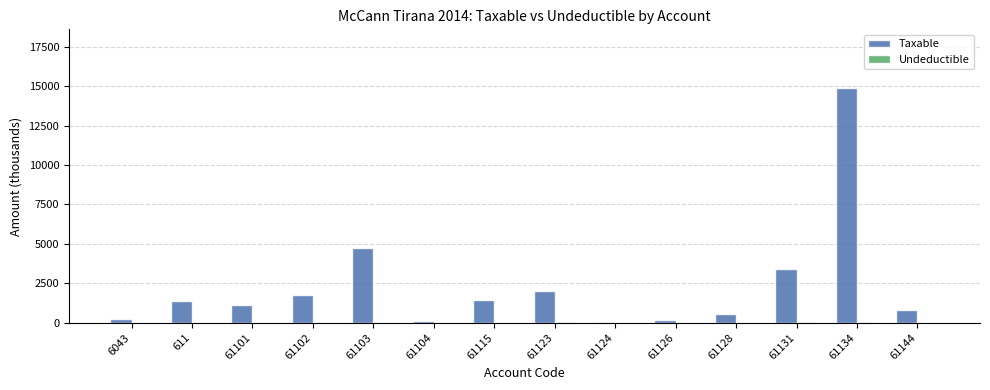

What is the sum of all Taxable values?

32655.9